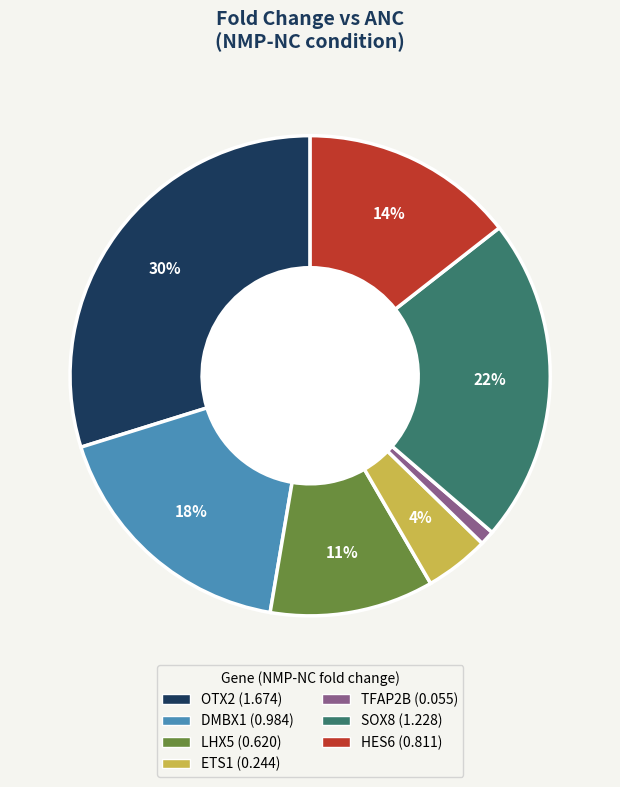

Is there any slice that represents more than half of the pie?

No